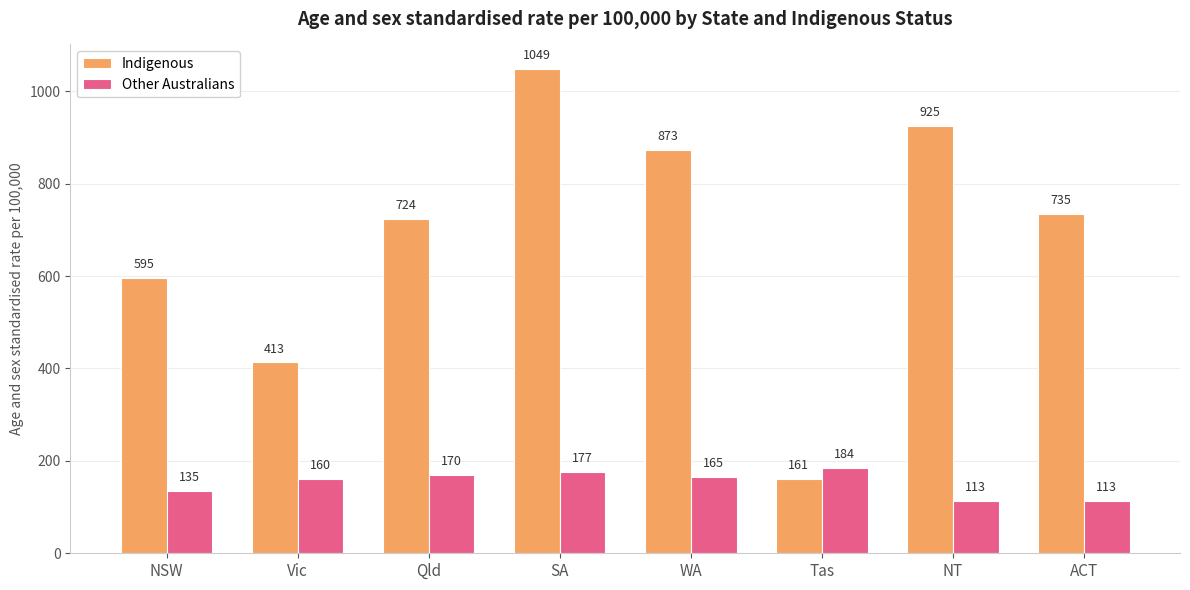

Are the bars grouped side by side (vs. stacked)?

Yes